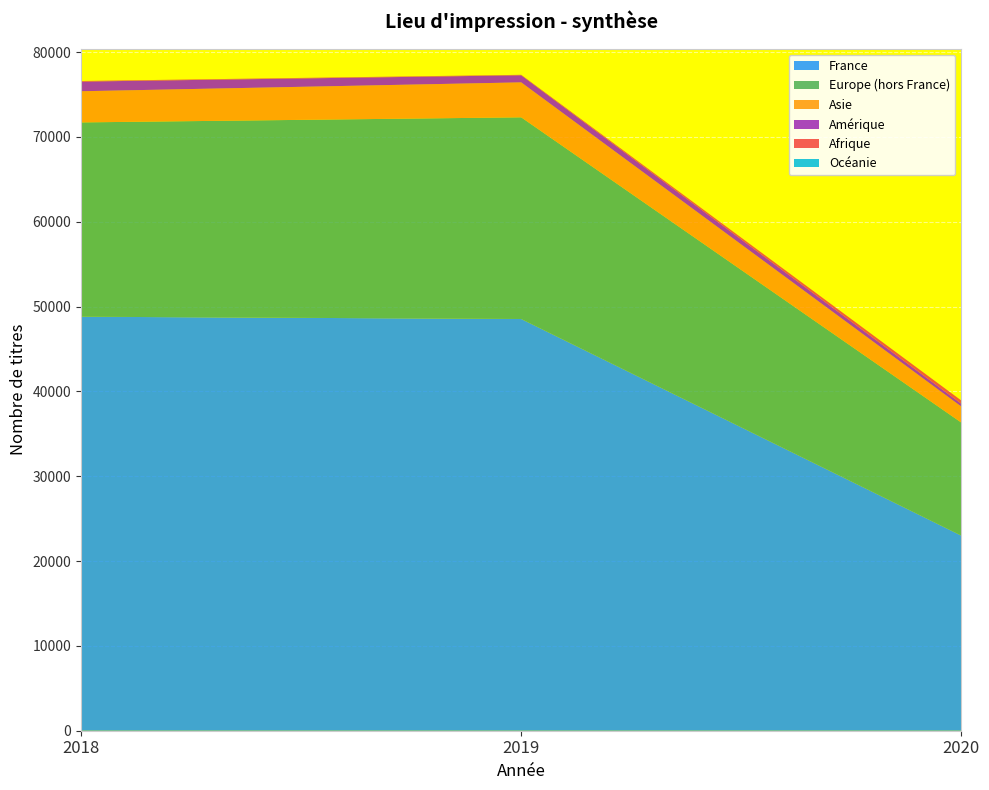

Reading left to right, extract all data points from this chart.

France: 48812	48543	23000
Europe (hors France): 22906	23776	13325
Asie: 3673	4120	1886
Amérique: 1137	837	345
Afrique: 67	50	369
Océanie: 3	4	2